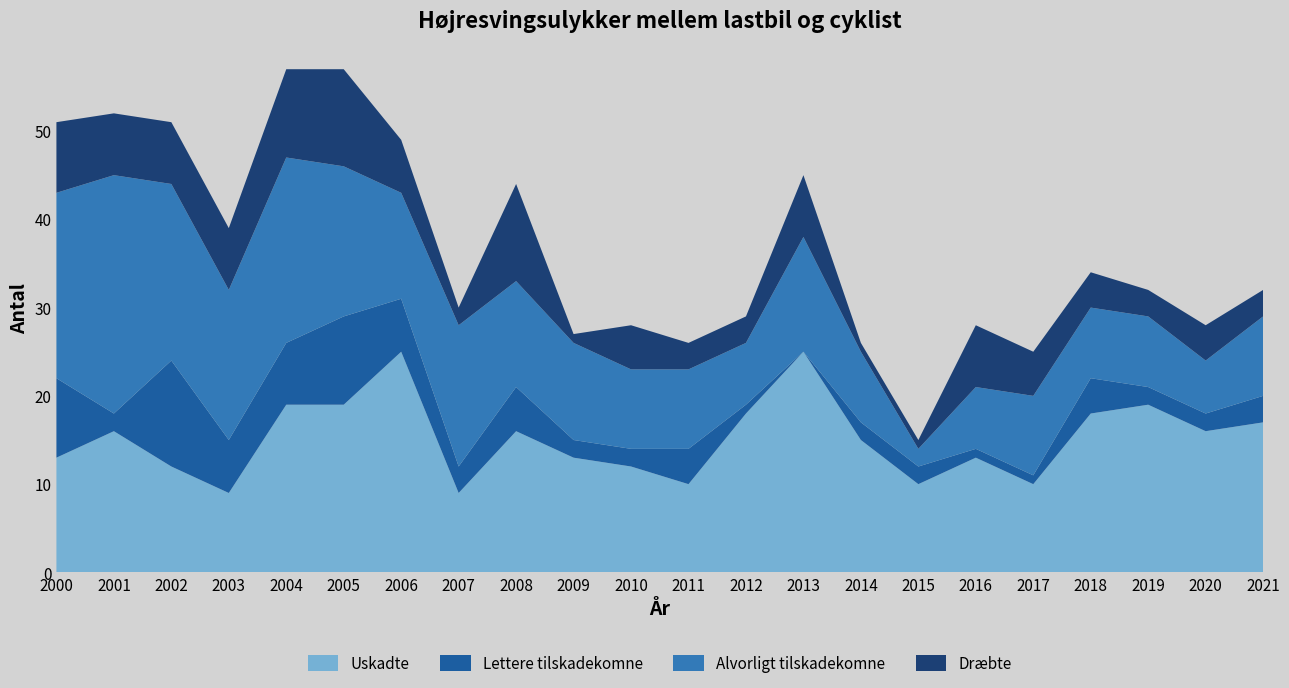

Reading left to right, extract all data points from this chart.

Uskadte: 2000=13	2001=16	2002=12	2003=9	2004=19	2005=19	2006=25	2007=9	2008=16	2009=13	2010=12	2011=10	2012=18	2013=25	2014=15	2015=10	2016=13	2017=10	2018=18	2019=19	2020=16	2021=17
Lettere tilskadekomne: 2000=9	2001=2	2002=12	2003=6	2004=7	2005=10	2006=6	2007=3	2008=5	2009=2	2010=2	2011=4	2012=1	2013=0	2014=2	2015=2	2016=1	2017=1	2018=4	2019=2	2020=2	2021=3
Alvorligt tilskadekomne: 2000=21	2001=27	2002=20	2003=17	2004=21	2005=17	2006=12	2007=16	2008=12	2009=11	2010=9	2011=9	2012=7	2013=13	2014=8	2015=2	2016=7	2017=9	2018=8	2019=8	2020=6	2021=9
Dræbte: 2000=8	2001=7	2002=7	2003=7	2004=10	2005=11	2006=6	2007=2	2008=11	2009=1	2010=5	2011=3	2012=3	2013=7	2014=1	2015=1	2016=7	2017=5	2018=4	2019=3	2020=4	2021=3